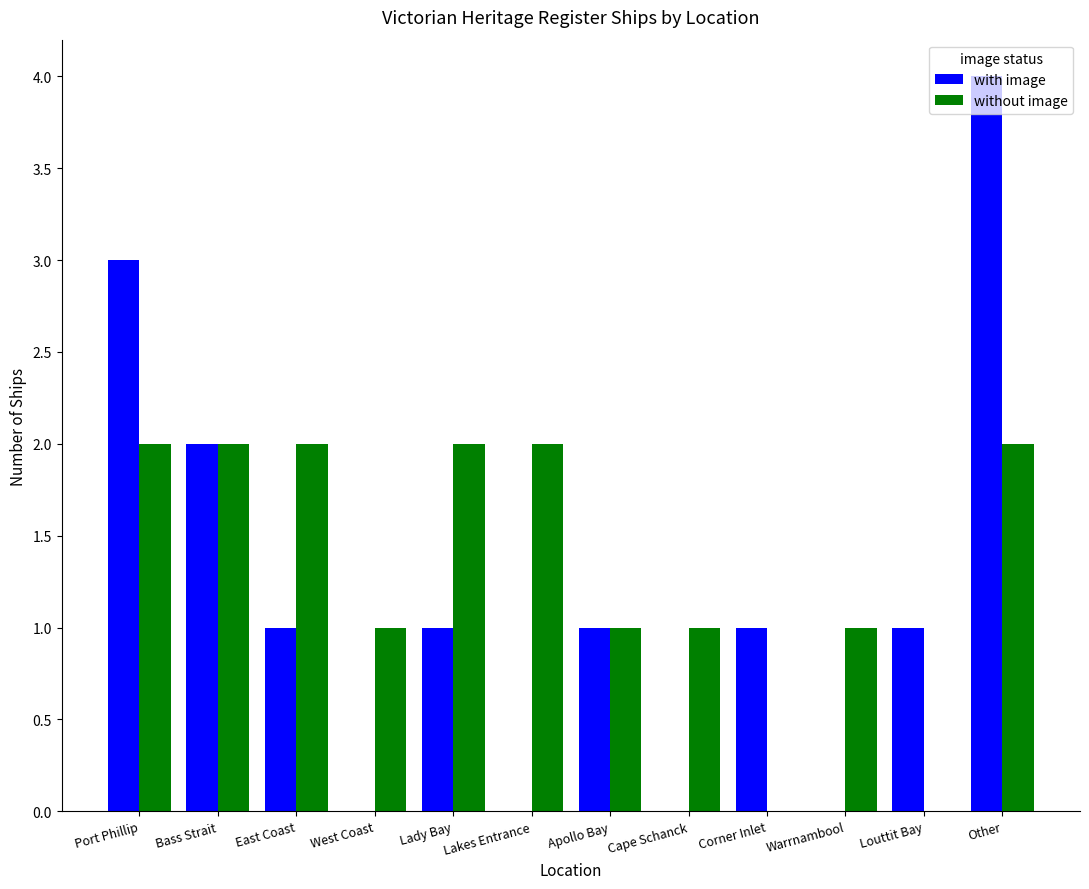

Reading right to left, what are all the values shown in this chart?

with image: Other=4	Louttit Bay=1	Warrnambool=0	Corner Inlet=1	Cape Schanck=0	Apollo Bay=1	Lakes Entrance=0	Lady Bay=1	West Coast=0	East Coast=1	Bass Strait=2	Port Phillip=3
without image: Other=2	Louttit Bay=0	Warrnambool=1	Corner Inlet=0	Cape Schanck=1	Apollo Bay=1	Lakes Entrance=2	Lady Bay=2	West Coast=1	East Coast=2	Bass Strait=2	Port Phillip=2